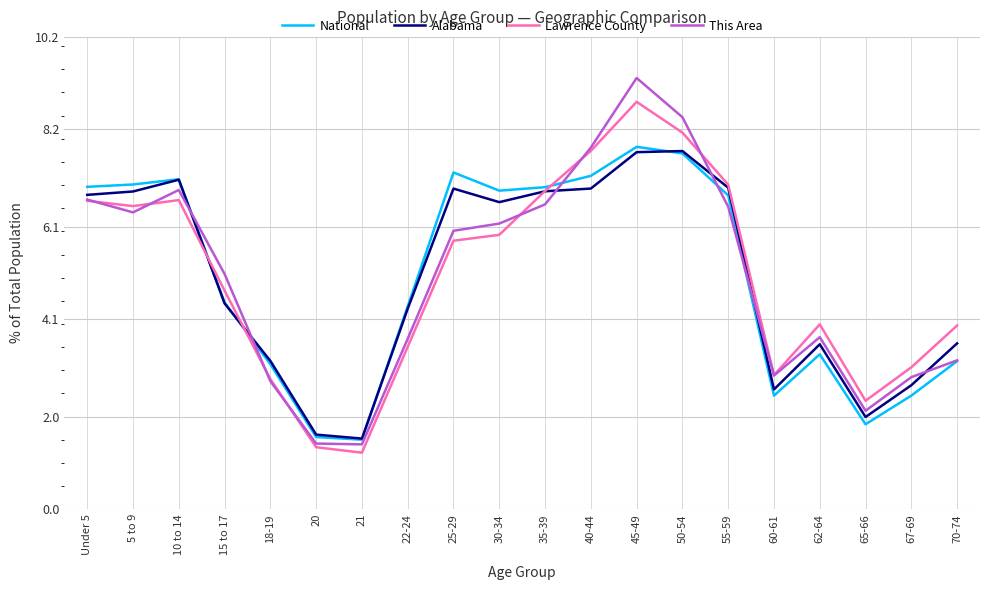

Reading left to right, list all the values displayed in this chart.

National: Under 5=7.0	5 to 9=7.0	10 to 14=7.1	15 to 17=4.5	18-19=3.1	20=1.6	21=1.5	22-24=4.4	25-29=7.3	30-34=6.9	35-39=7.0	40-44=7.2	45-49=7.8	50-54=7.7	55-59=6.8	60-61=2.5	62-64=3.3	65-66=1.8	67-69=2.5	70-74=3.2
Alabama: Under 5=6.8	5 to 9=6.9	10 to 14=7.1	15 to 17=4.4	18-19=3.2	20=1.6	21=1.5	22-24=4.3	25-29=6.9	30-34=6.6	35-39=6.9	40-44=6.9	45-49=7.7	50-54=7.7	55-59=6.9	60-61=2.6	62-64=3.6	65-66=2.0	67-69=2.7	70-74=3.6
Lawrence County: Under 5=6.7	5 to 9=6.5	10 to 14=6.7	15 to 17=4.7	18-19=2.8	20=1.3	21=1.2	22-24=3.5	25-29=5.8	30-34=5.9	35-39=6.9	40-44=7.7	45-49=8.8	50-54=8.1	55-59=7.0	60-61=2.9	62-64=4.0	65-66=2.3	67-69=3.1	70-74=4.0
This Area: Under 5=6.7	5 to 9=6.4	10 to 14=6.9	15 to 17=5.1	18-19=2.8	20=1.4	21=1.4	22-24=3.7	25-29=6.0	30-34=6.2	35-39=6.6	40-44=7.8	45-49=9.3	50-54=8.5	55-59=6.5	60-61=2.9	62-64=3.7	65-66=2.1	67-69=2.9	70-74=3.2